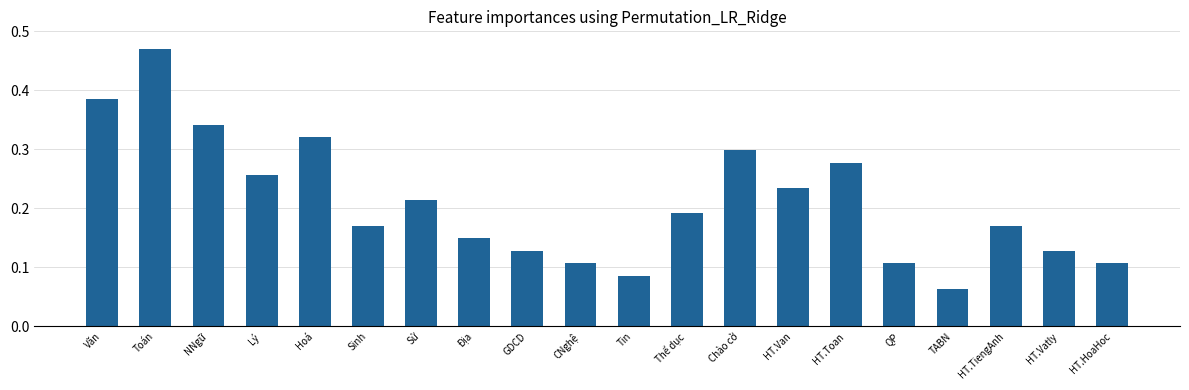

Which has a higher value, Sinh or Chào cờ?

Chào cờ